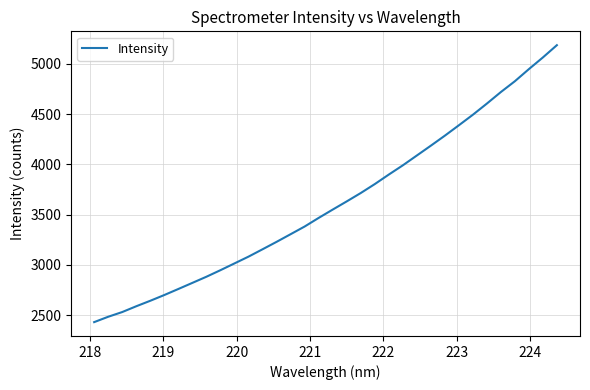

What is the greatest value displayed?

5184.8